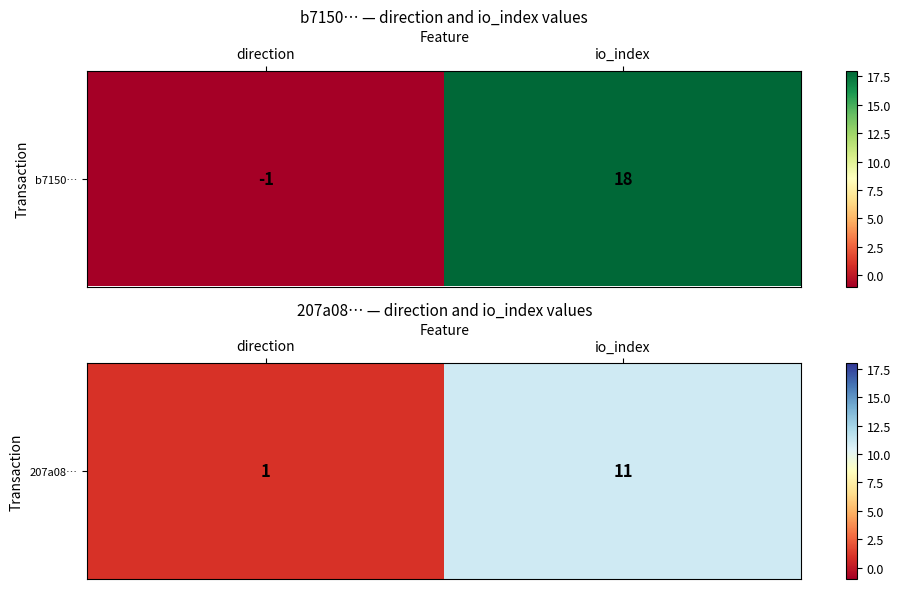

How many values are below 11?

1